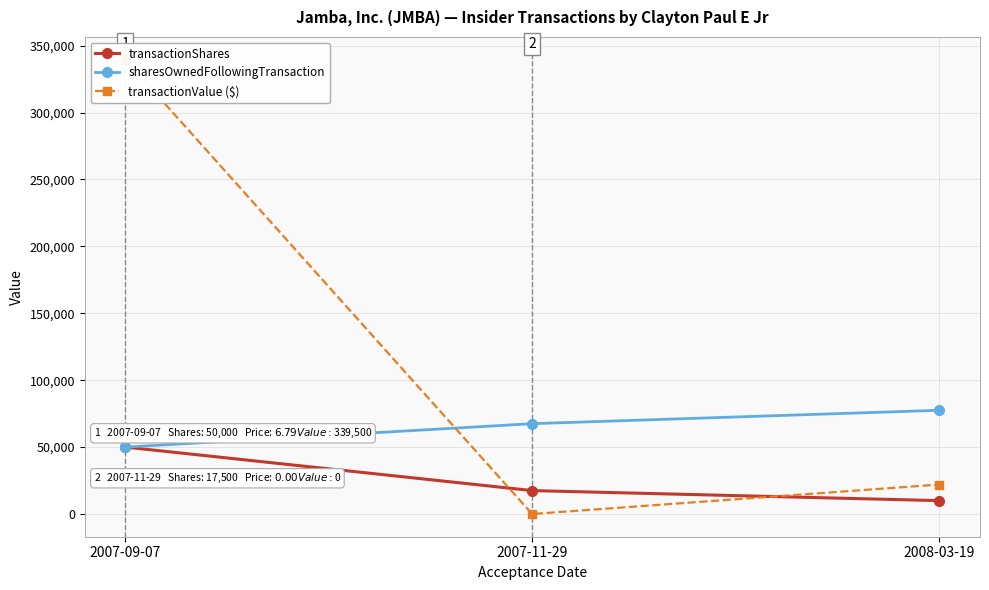

What is the difference between the maximum and minimum values in the transactionShares series?

40000